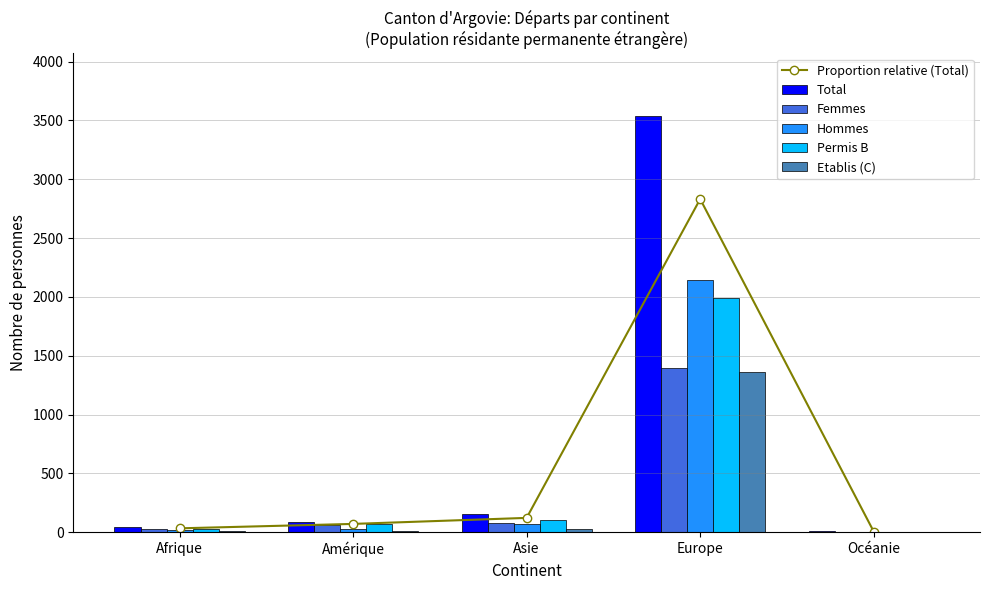

What is the sum of all Total values?

3828